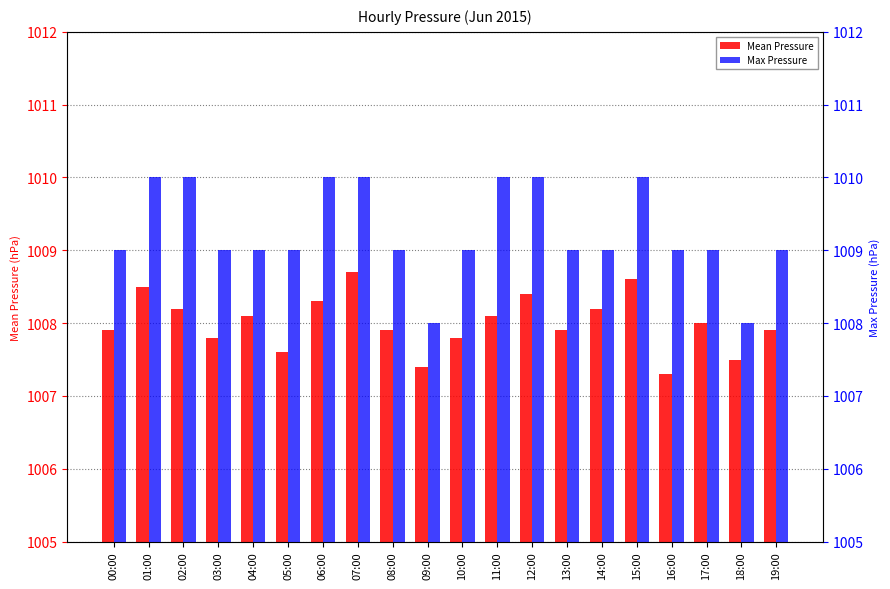

At which label is Mean Pressure closest to 1008?

17:00